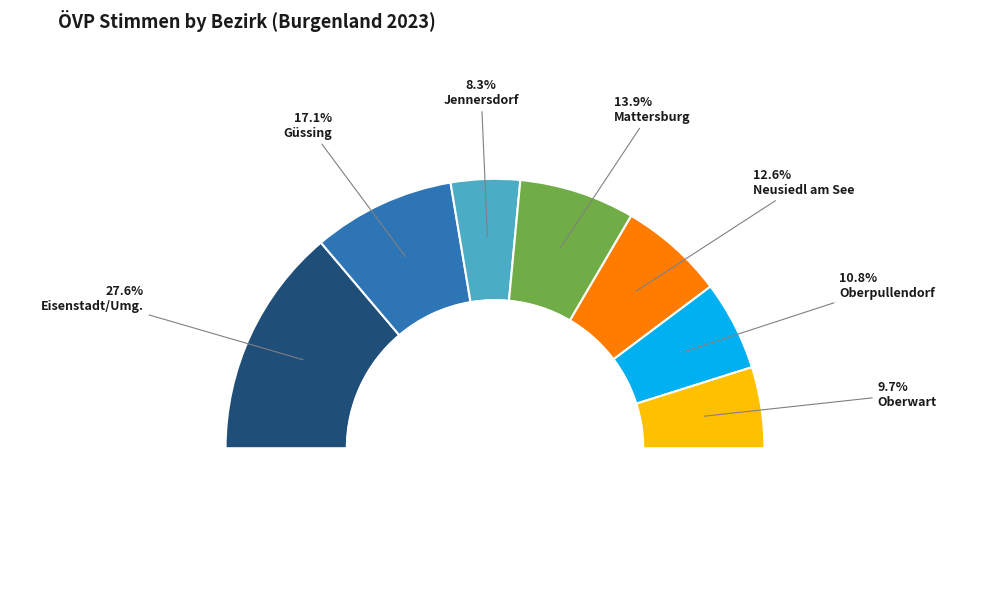

Count the number of slices in the pie.

7